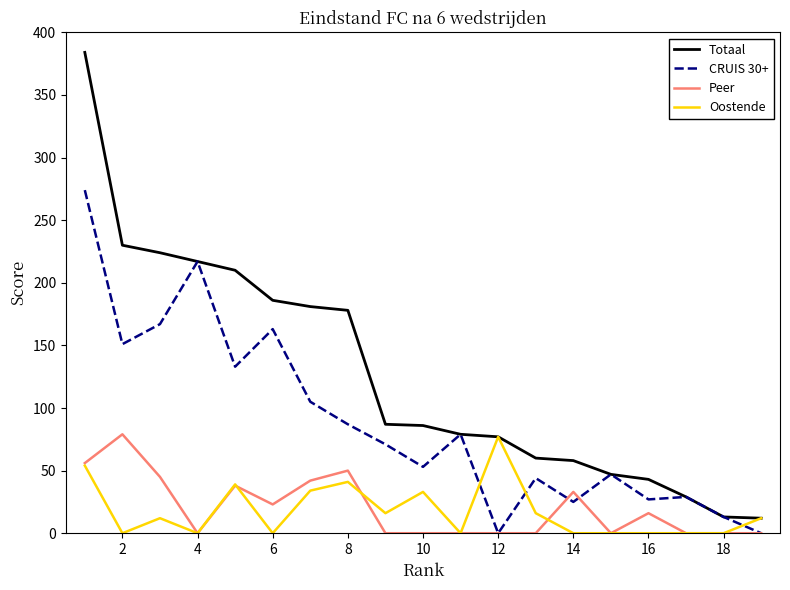

Does the chart display data point markers on the line(s)?

No